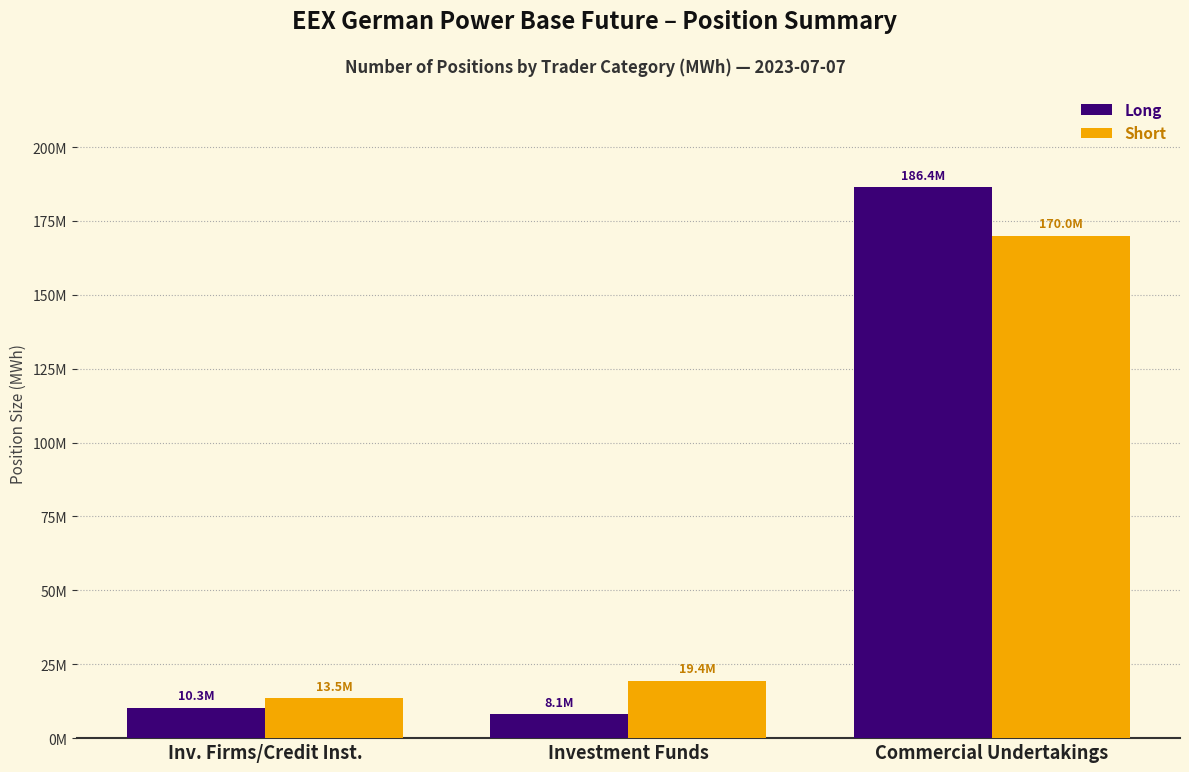

The Long series shows 4207450.0 at Inv. Firms/Credit Inst.. True or false?

False